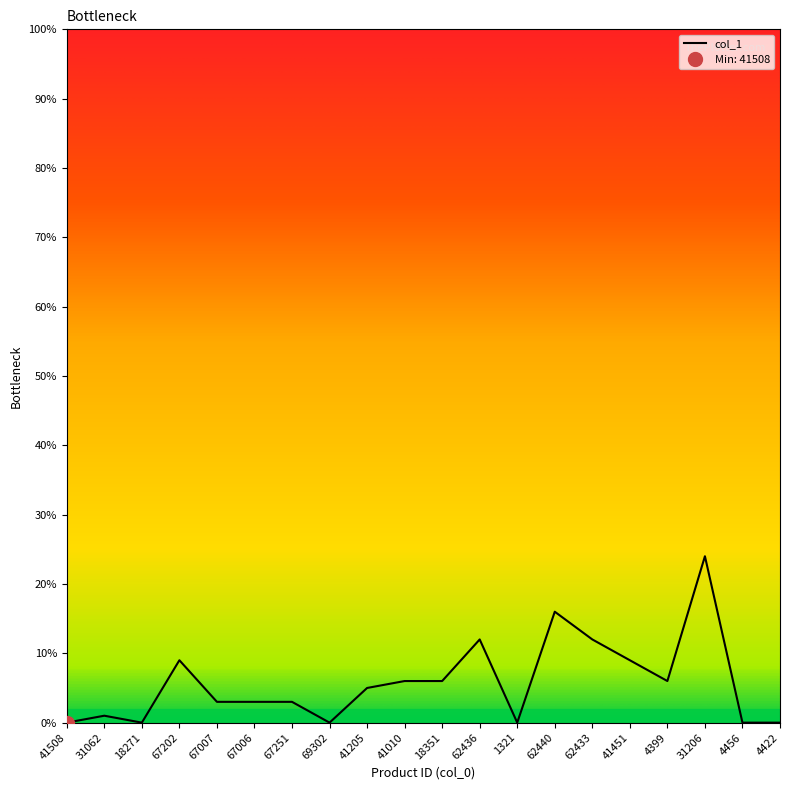

At which category does the chart reach its peak across all series?

31206